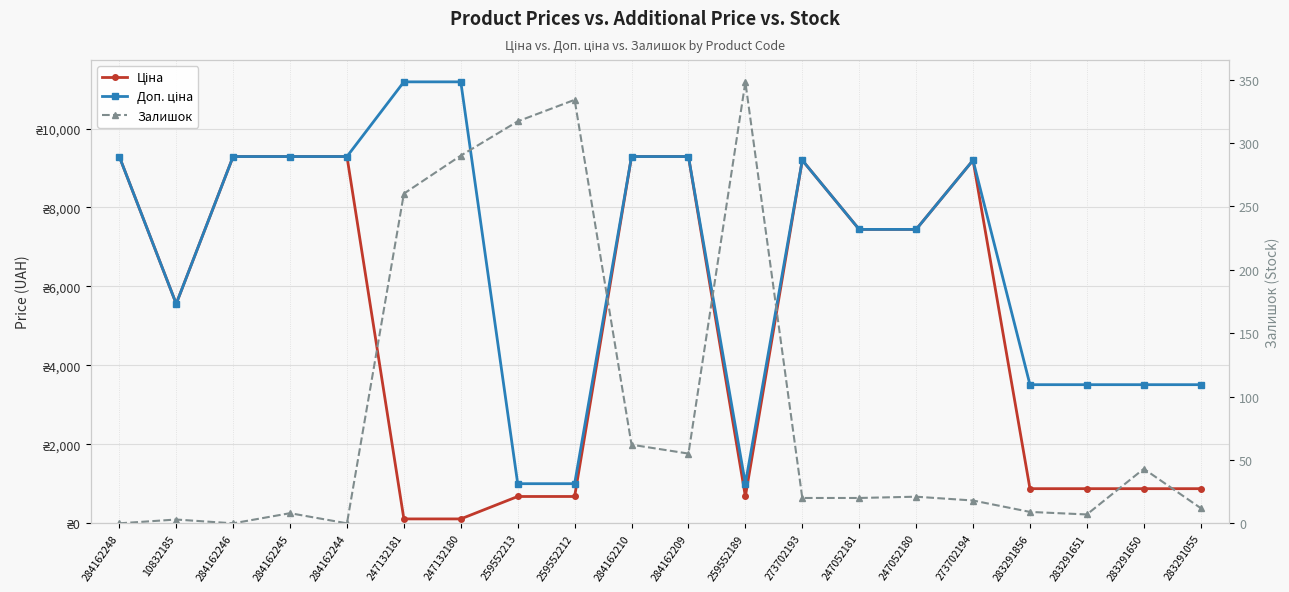

What is the total value across all series at 283291650?

4432.9